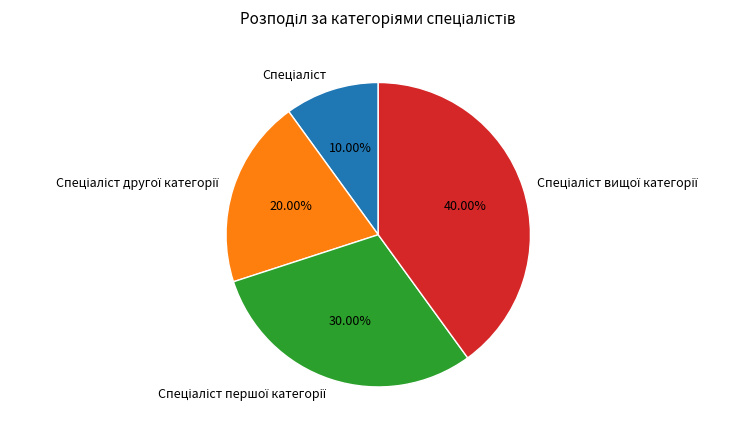

Is there any slice that represents more than half of the pie?

No